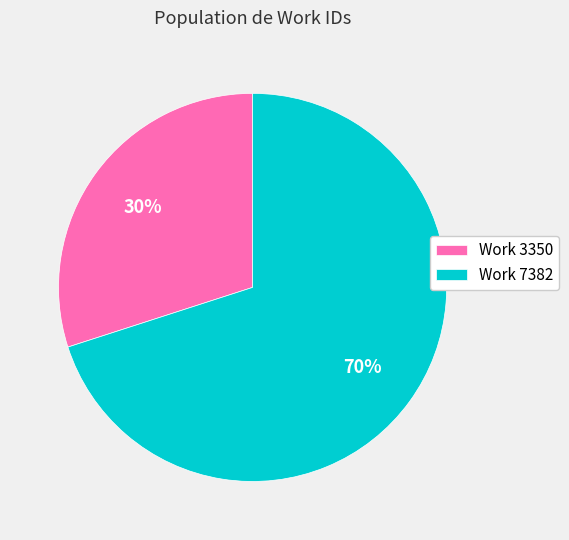

To the nearest percent, what is the average slice percentage?

50%